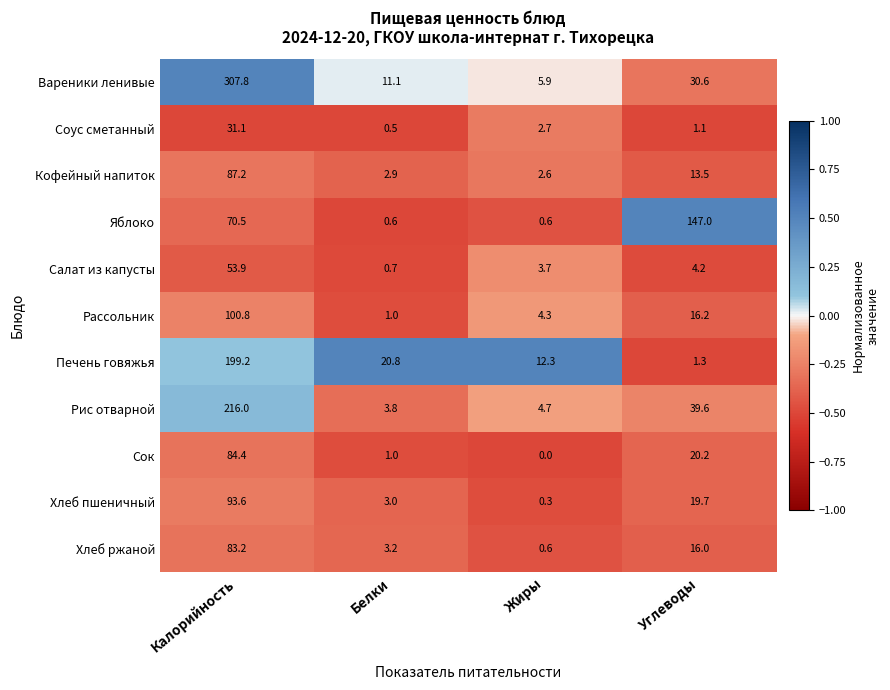

Is it true that Рис отварной equals 10.0 at Углеводы?

False